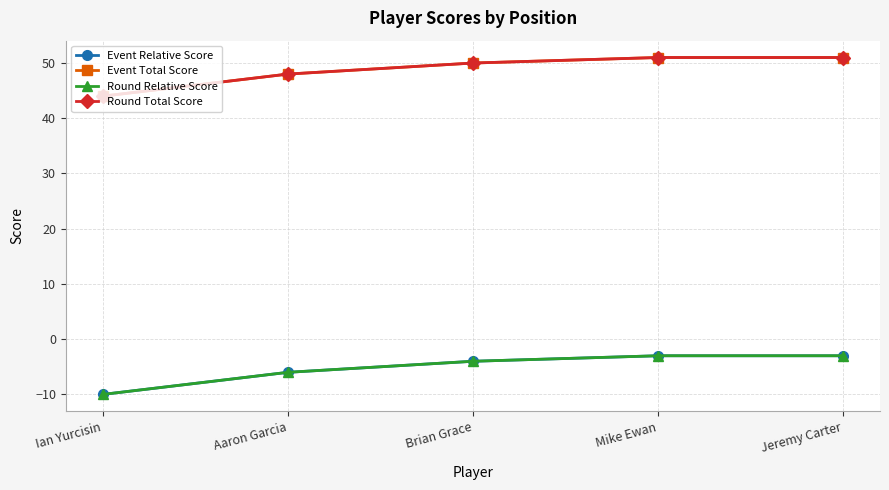

Which series has the largest range (max minus min)?

Event Relative Score